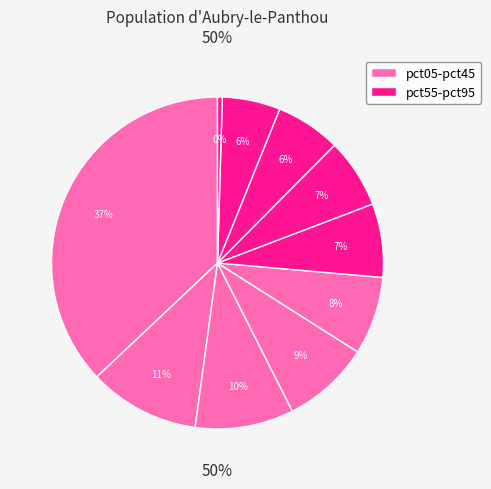

Rank the categories by value from lowest to highest.

pct95, pct85, pct75, pct65, pct55, pct45, pct35, pct25, pct15, pct05